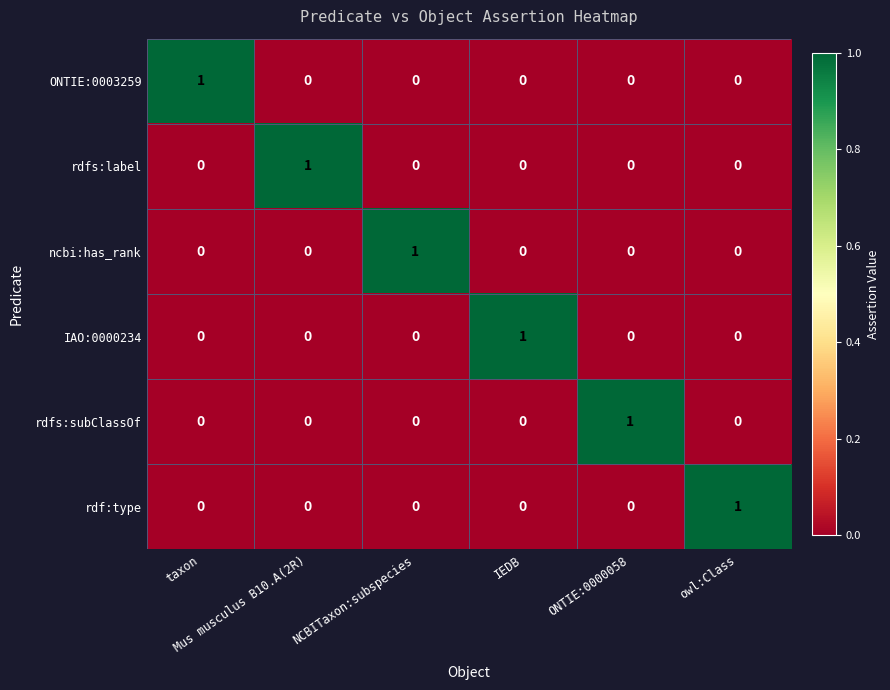

How many data points does each series have?

6